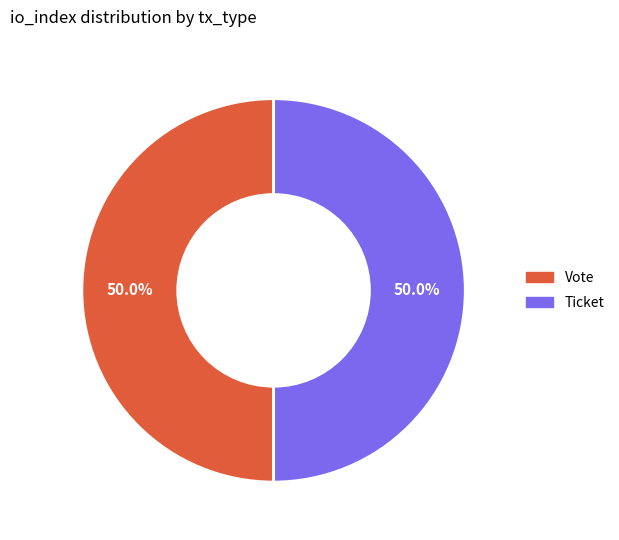

To the nearest percent, what is the average slice percentage?

50%